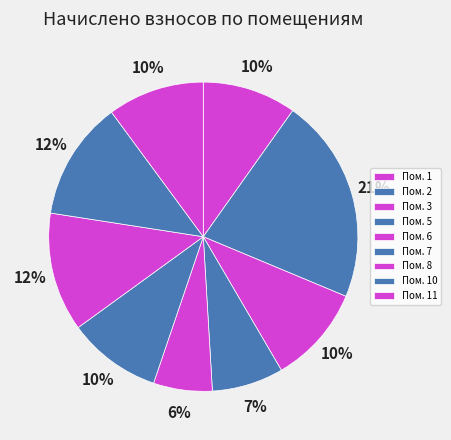

Which category has the smallest portion of the pie?

6